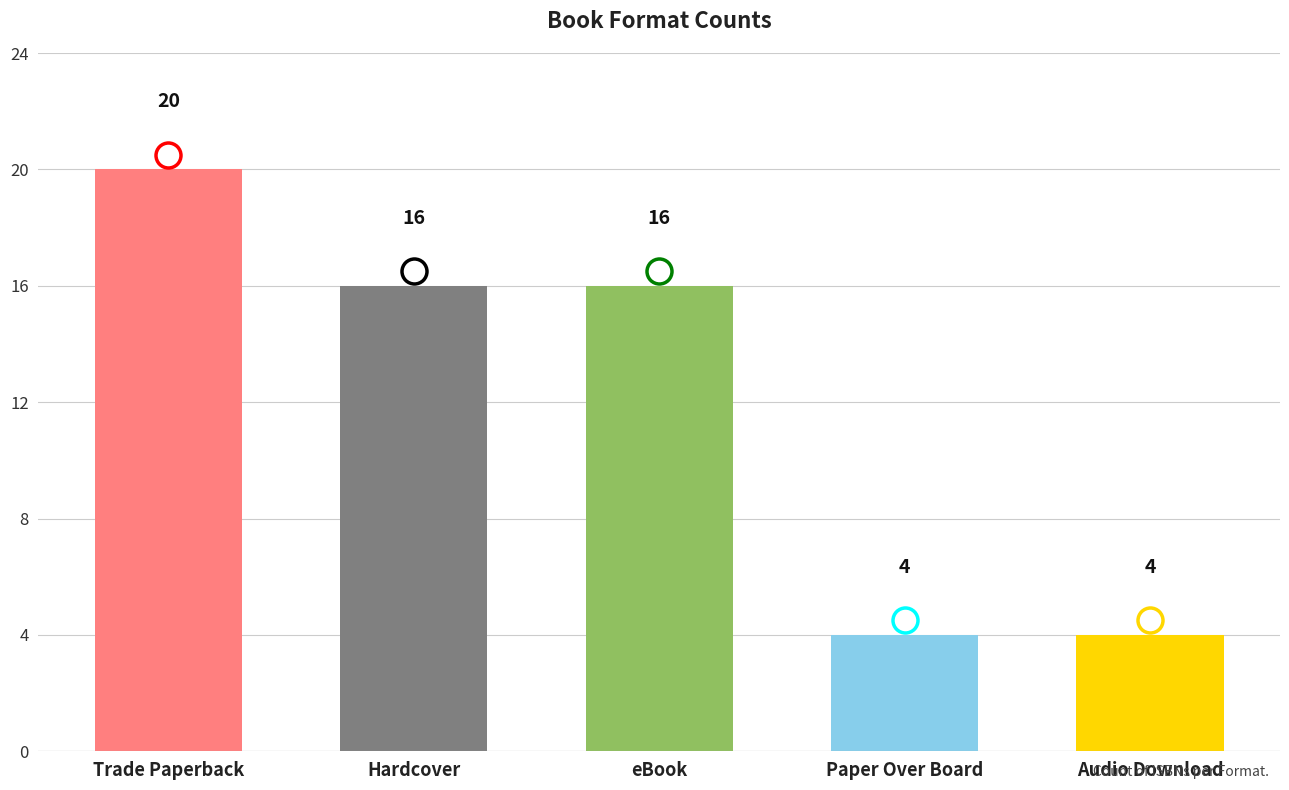

What is the change in value from Trade Paperback to Audio Download?

-16